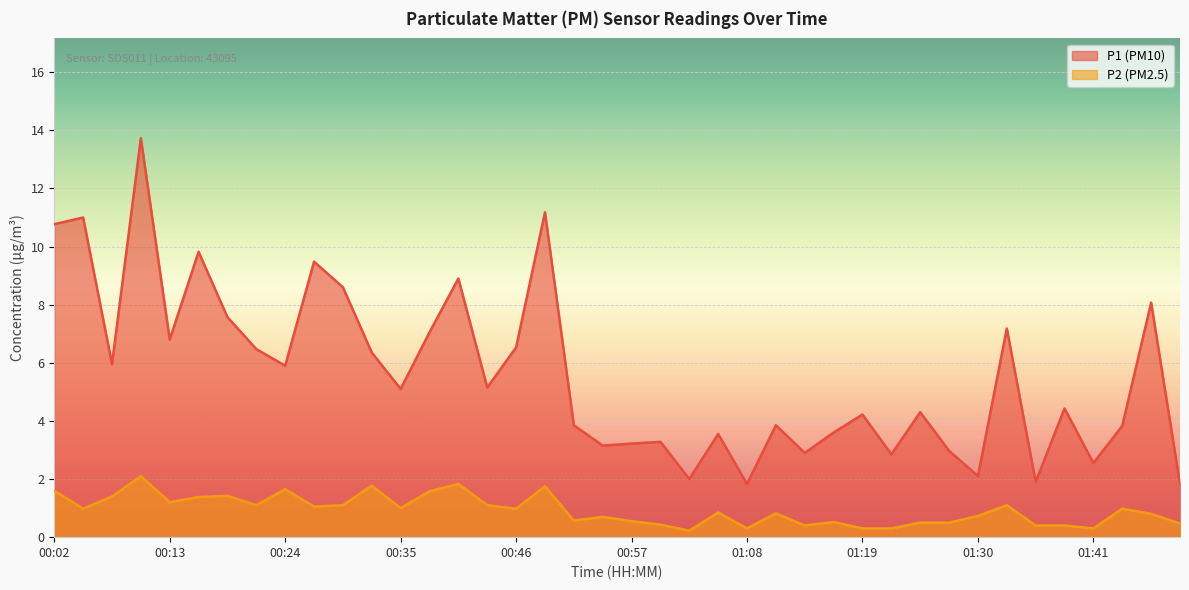

What is the average value of the P1 series?

5.6